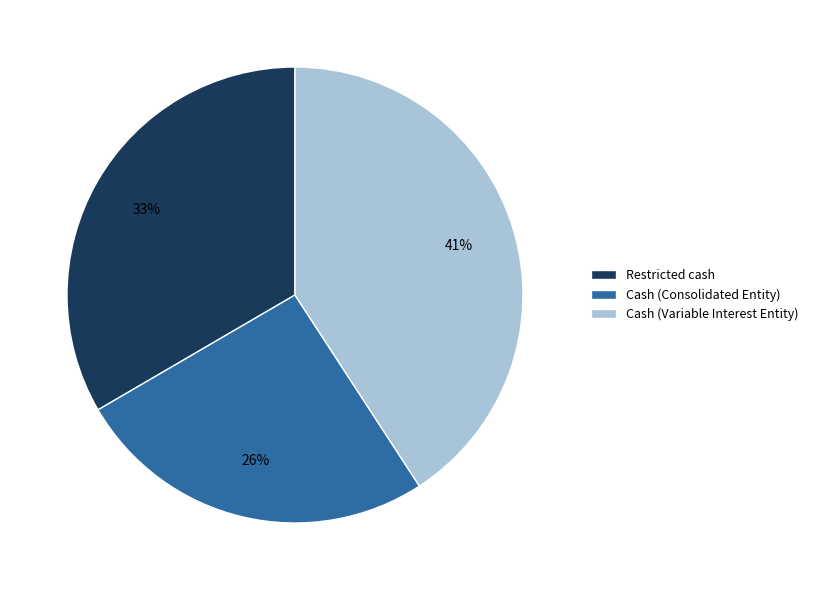

Which category has the smallest portion of the pie?

Cash (Consolidated Entity)